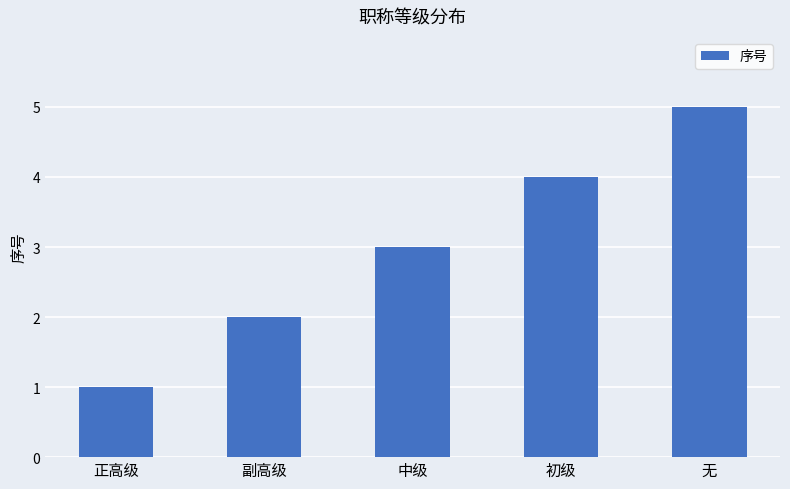

What is the change in value from 副高级 to 初级?

+2